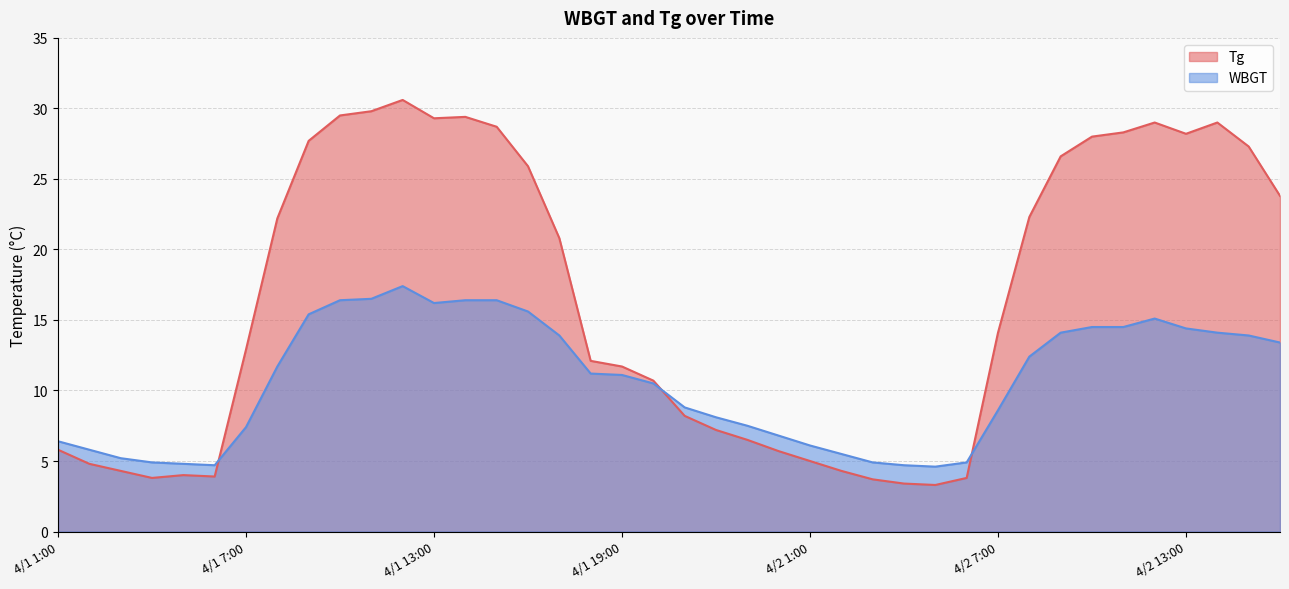

Where does the Tg series first go above 14?

4/1 8:00